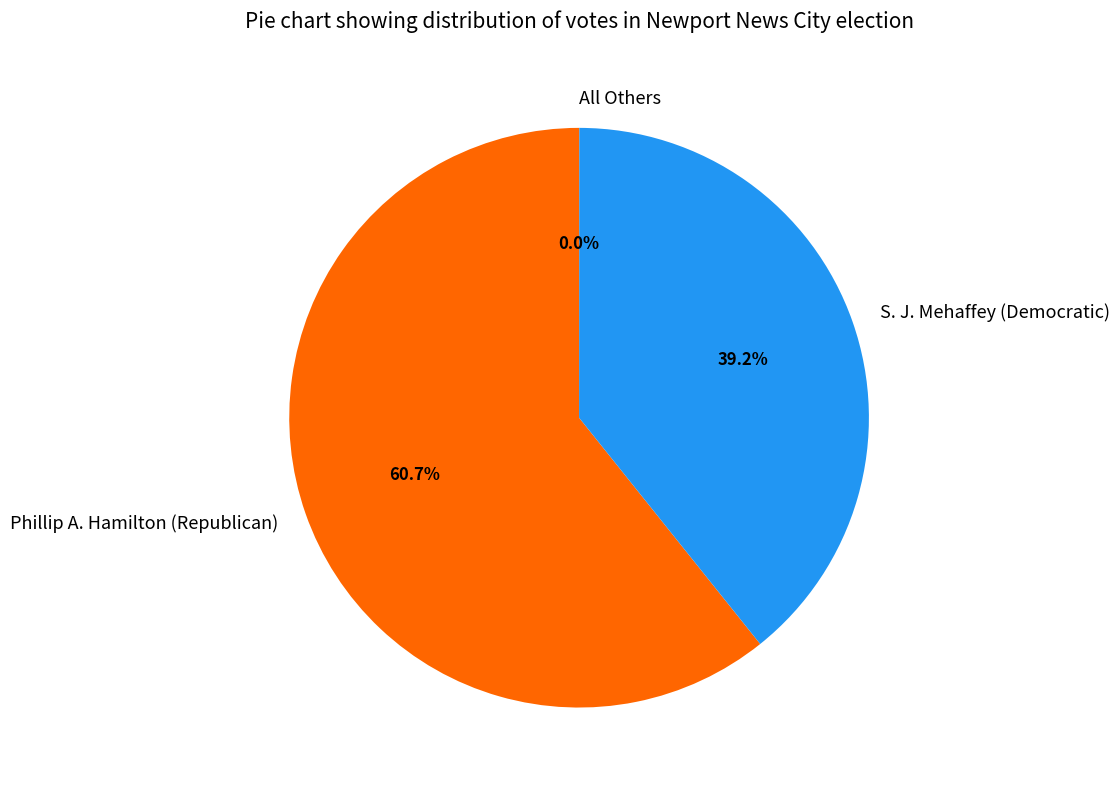

What percentage is the S. J. Mehaffey (Democratic) slice, to the nearest percent?

39%